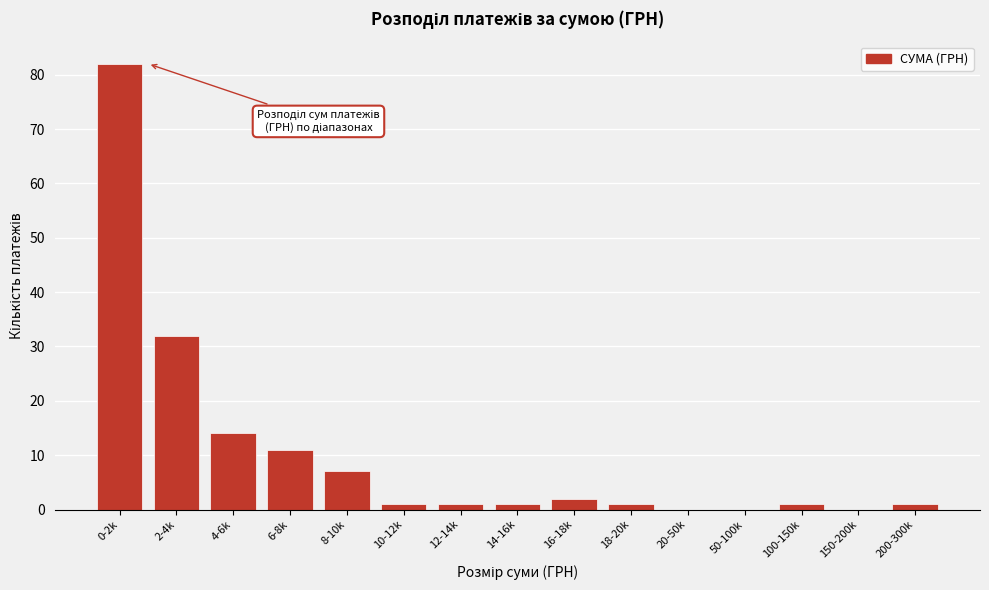

Reading left to right, list all the values displayed in this chart.

0-2k=82	2-4k=32	4-6k=14	6-8k=11	8-10k=7	10-12k=1	12-14k=1	14-16k=1	16-18k=2	18-20k=1	20-50k=0	50-100k=0	100-150k=1	150-200k=0	200-300k=1